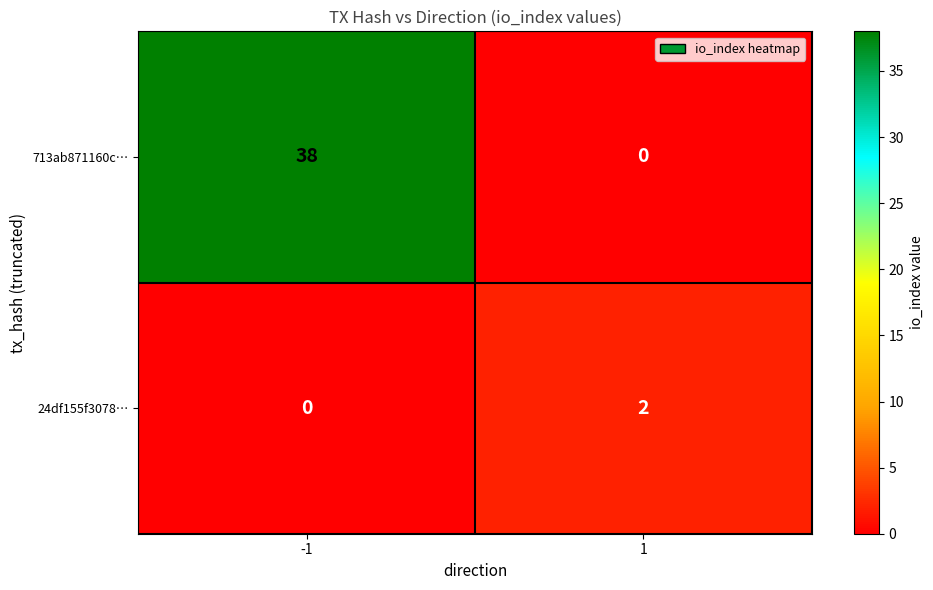

Rank the series by their average value, from lowest to highest.

24df155f3078…, 713ab871160c…